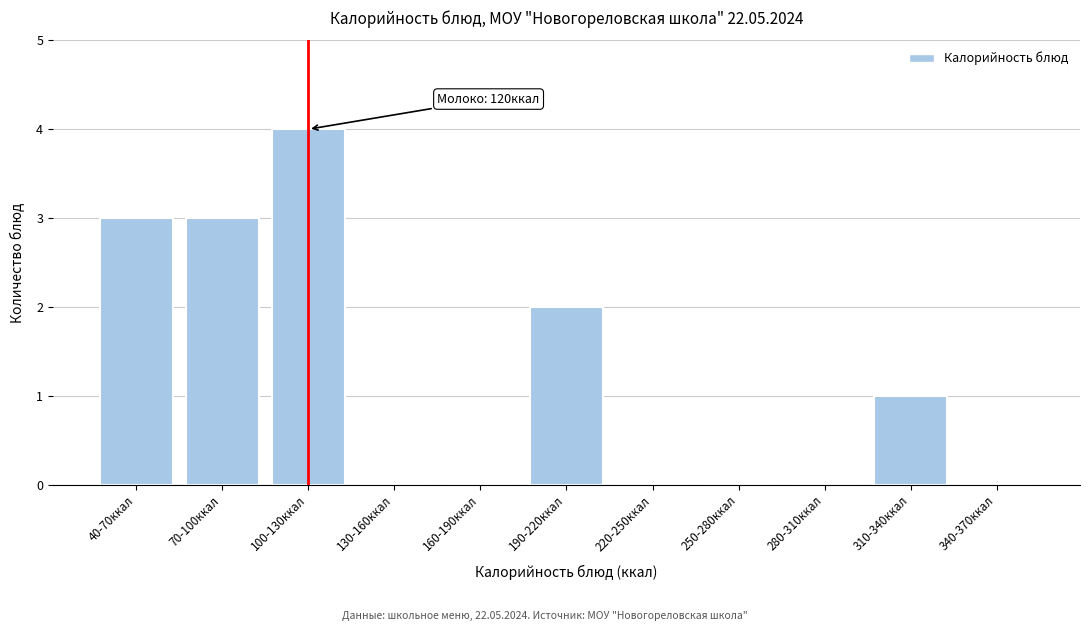

Reading left to right, transcribe all the data shown in this chart.

40-70ккал=3	70-100ккал=3	100-130ккал=4	130-160ккал=0	160-190ккал=0	190-220ккал=2	220-250ккал=0	250-280ккал=0	280-310ккал=0	310-340ккал=1	340-370ккал=0